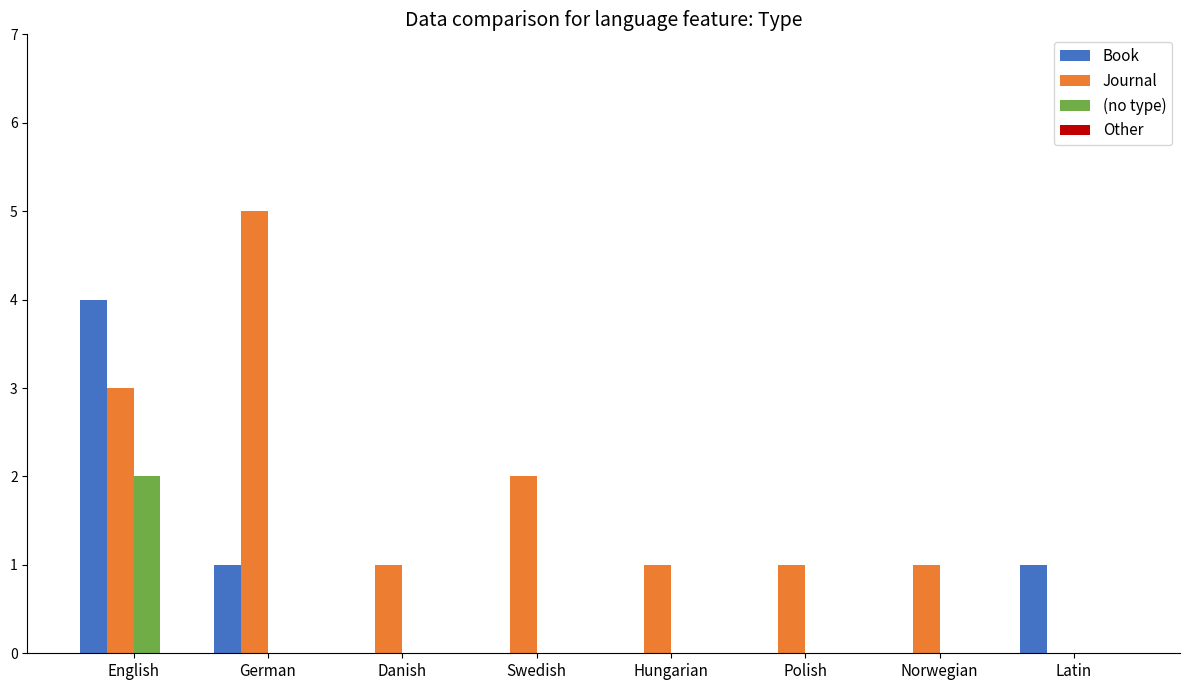

How many data points does each series have?

8